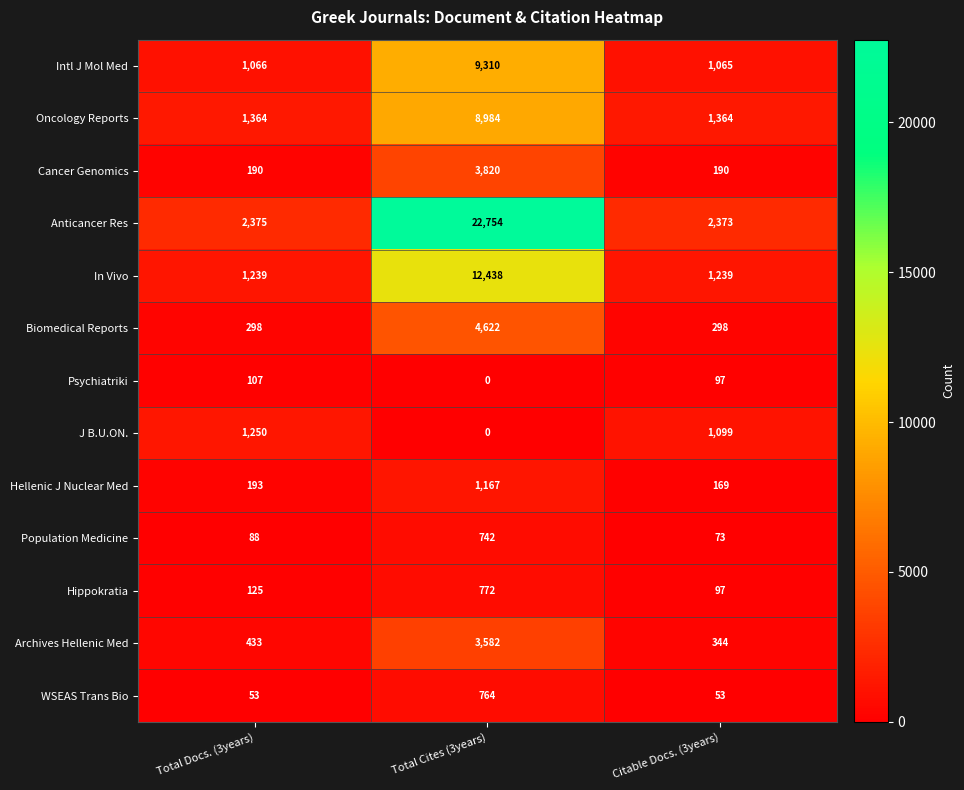

Which series changed the most between Total Docs. (3years) and Citable Docs. (3years)?

J B.U.ON.